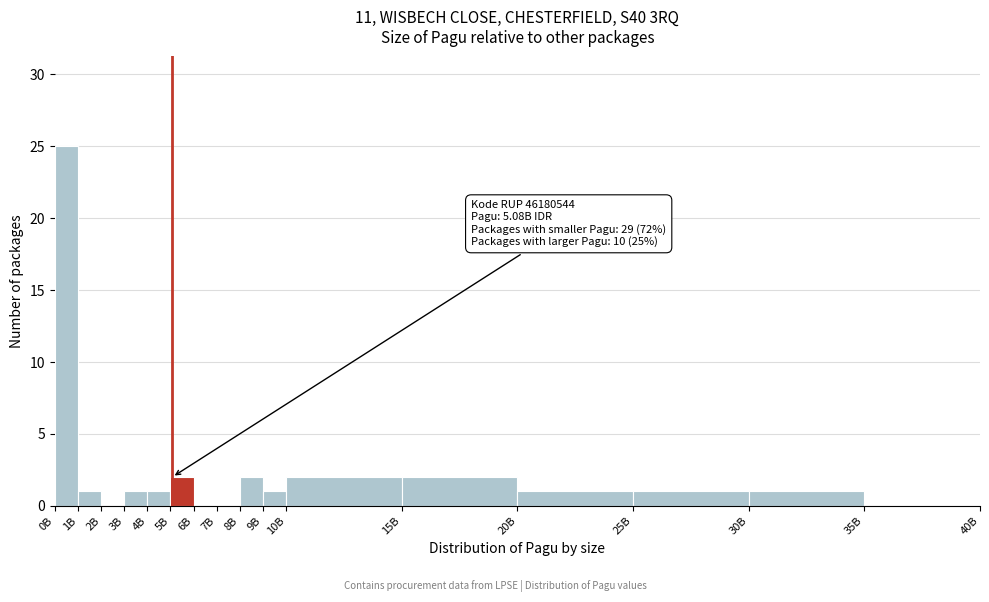

Reading right to left, transcribe all the data shown in this chart.

35B=0	30B=1	25B=1	20B=1	15B=2	10B=2	9B=1	8B=2	7B=0	6B=0	5B=2	4B=1	3B=1	2B=0	1B=1	0B=25